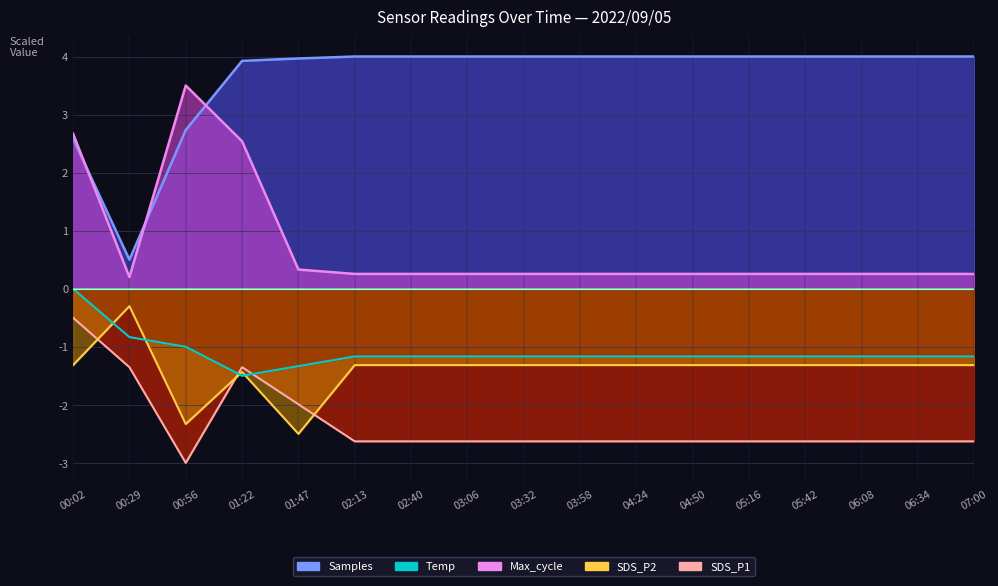

Which series has the largest total across all categories?

Samples